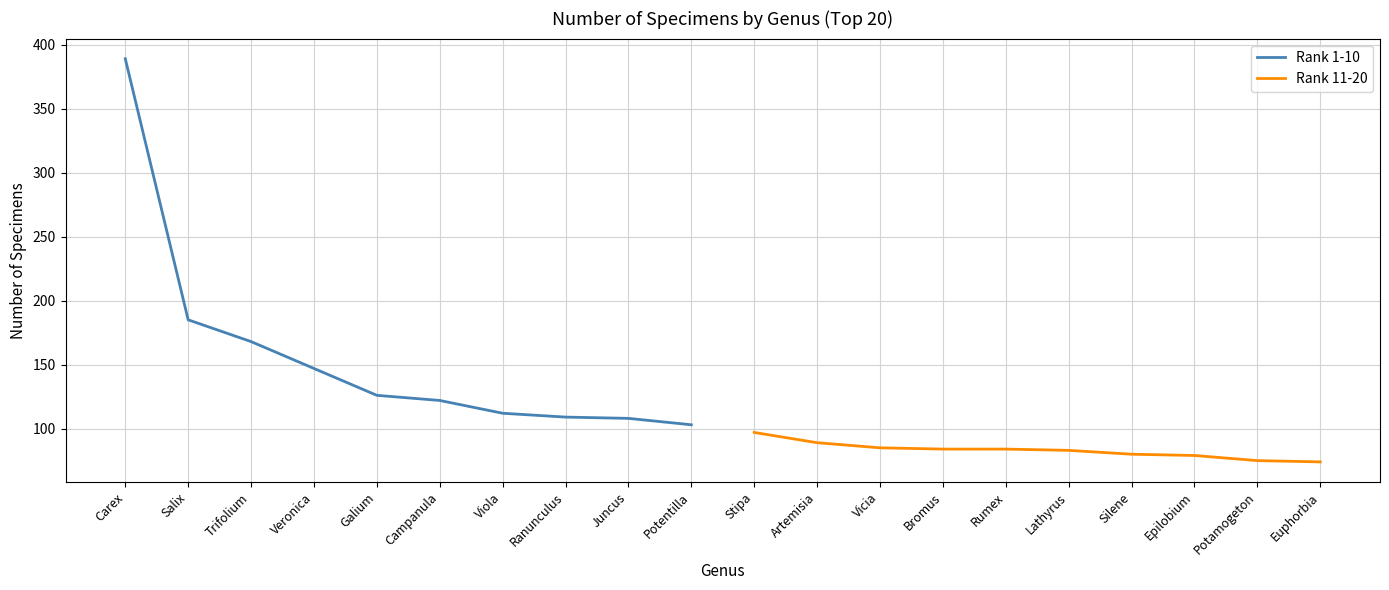

True or false: Rank 1-10 has a value of 64 at Potentilla.

False